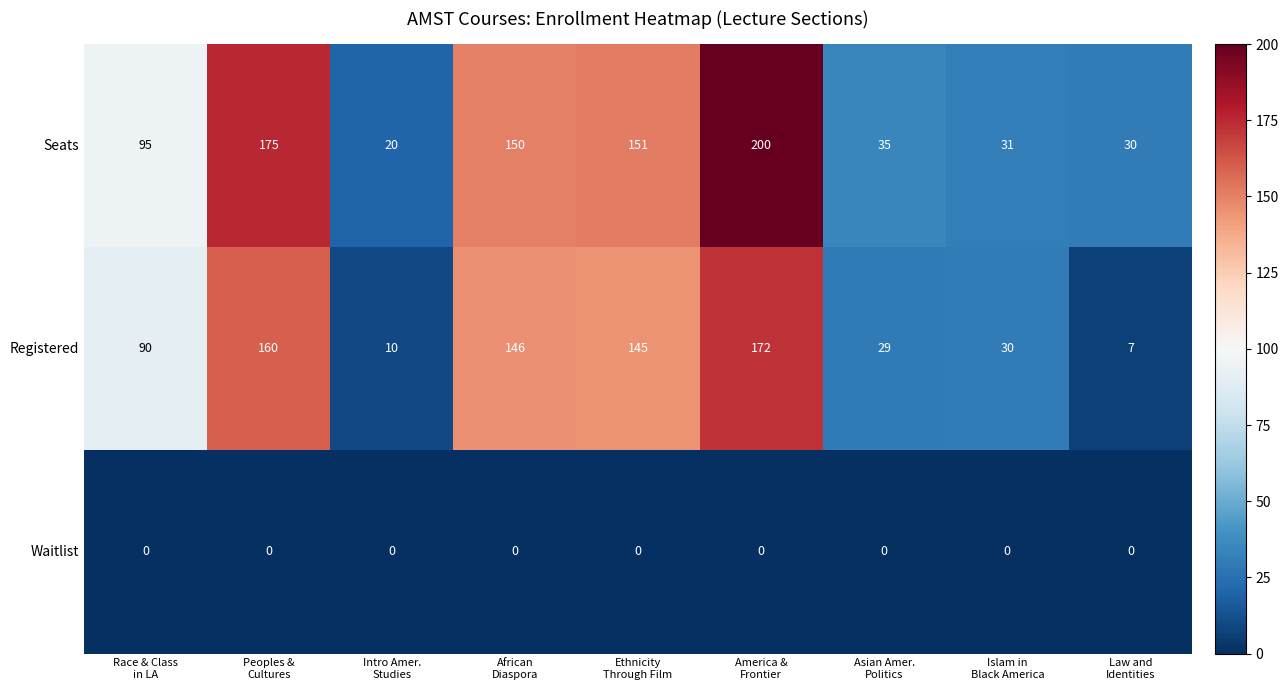

Reading left to right, list all the values displayed in this chart.

Seats: 95	175	20	150	151	200	35	31	30
Registered: 90	160	10	146	145	172	29	30	7
Waitlist: 0	0	0	0	0	0	0	0	0